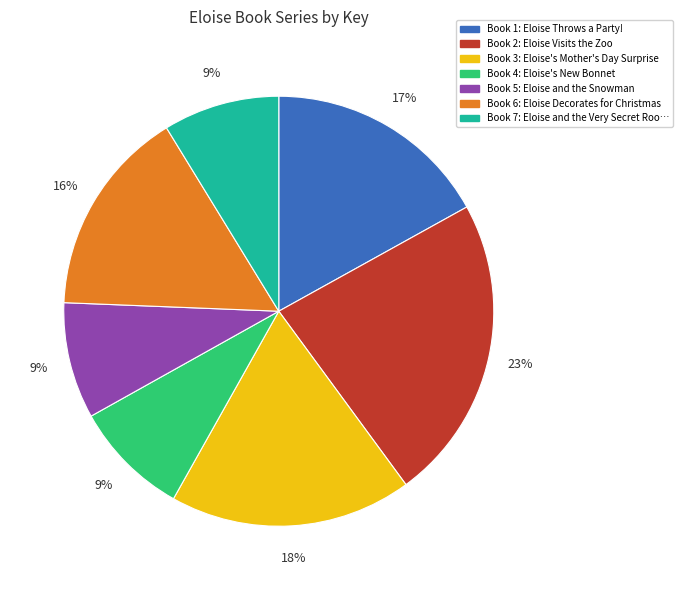

Does any single category account for the majority?

No